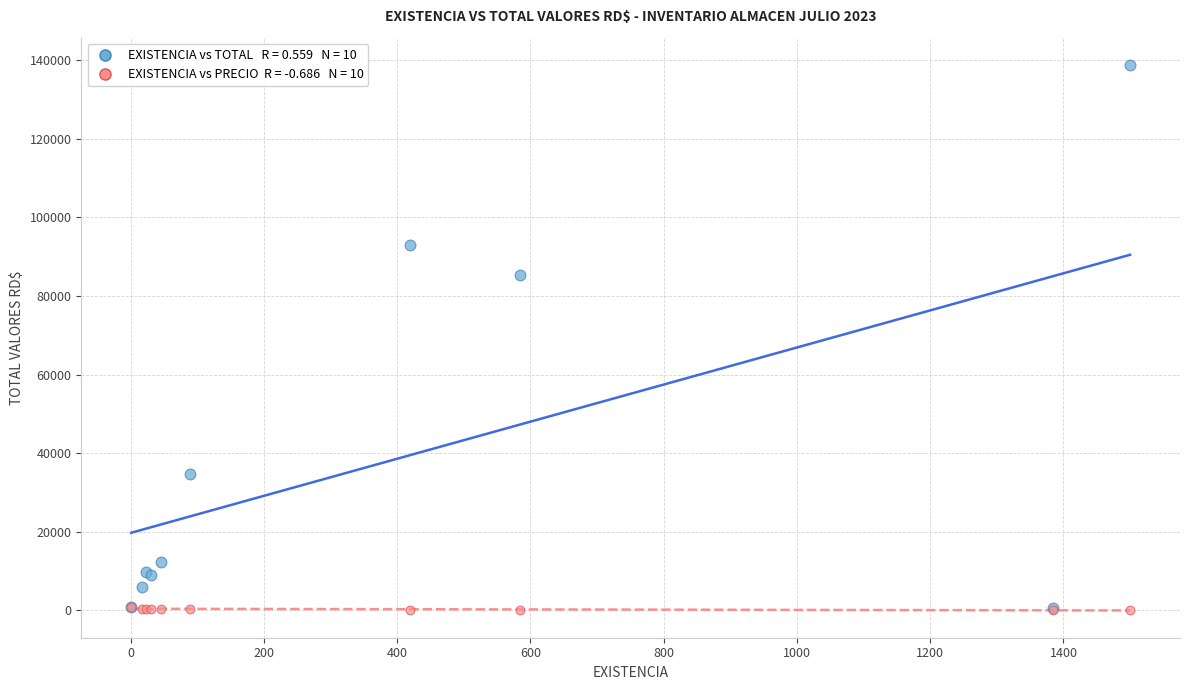

Across all series, what Y value is closest to 69382?

85410.0